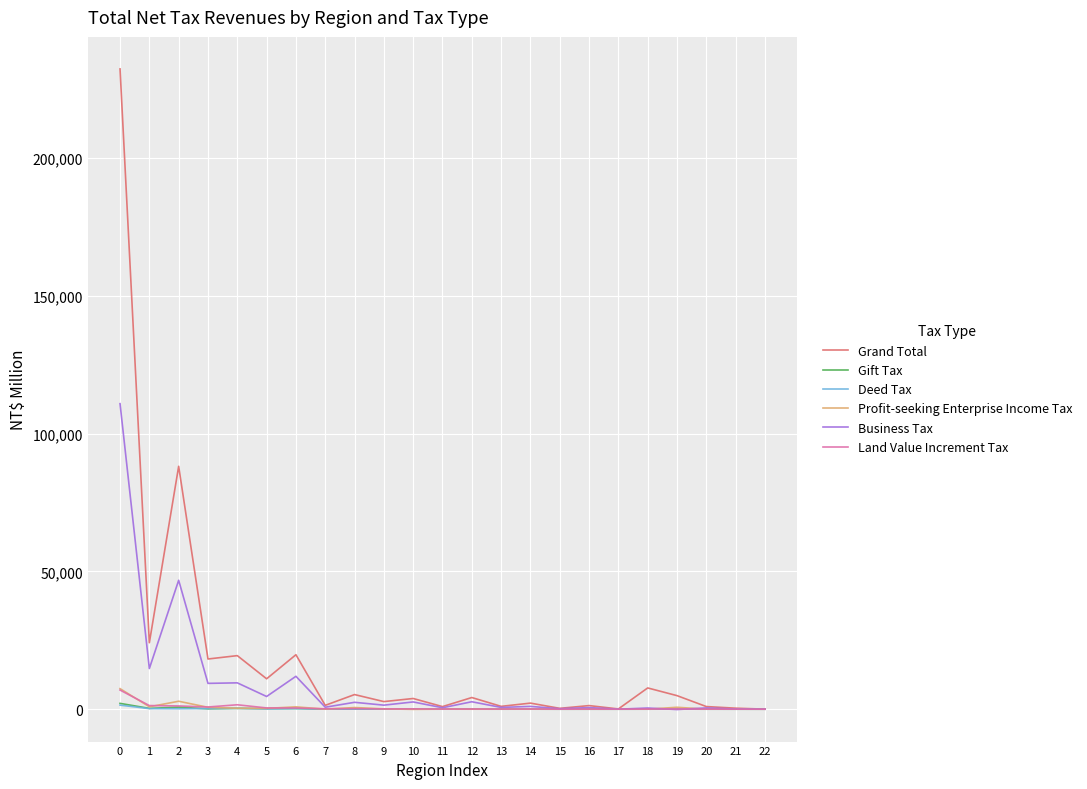

What are all the series names shown in the legend?

Grand Total, Gift Tax, Deed Tax, Profit-seeking Enterprise Income Tax, Business Tax, Land Value Increment Tax